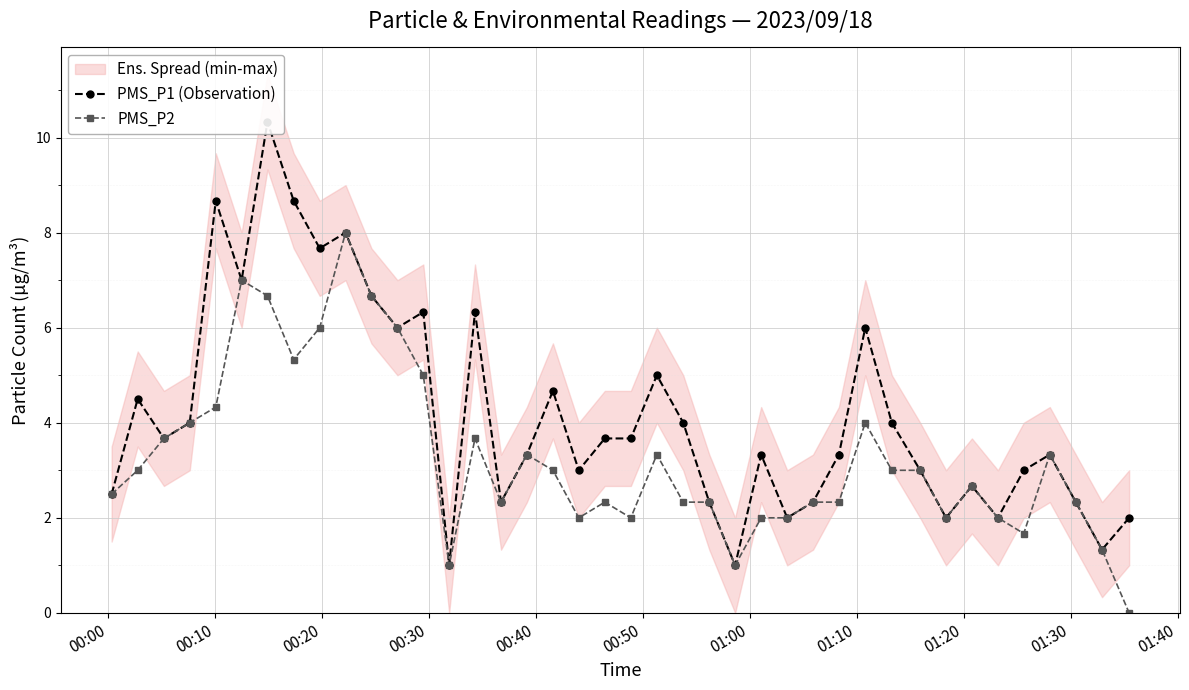

True or false: PMS_P2 has more than 1 points higher than both neighbors.

True